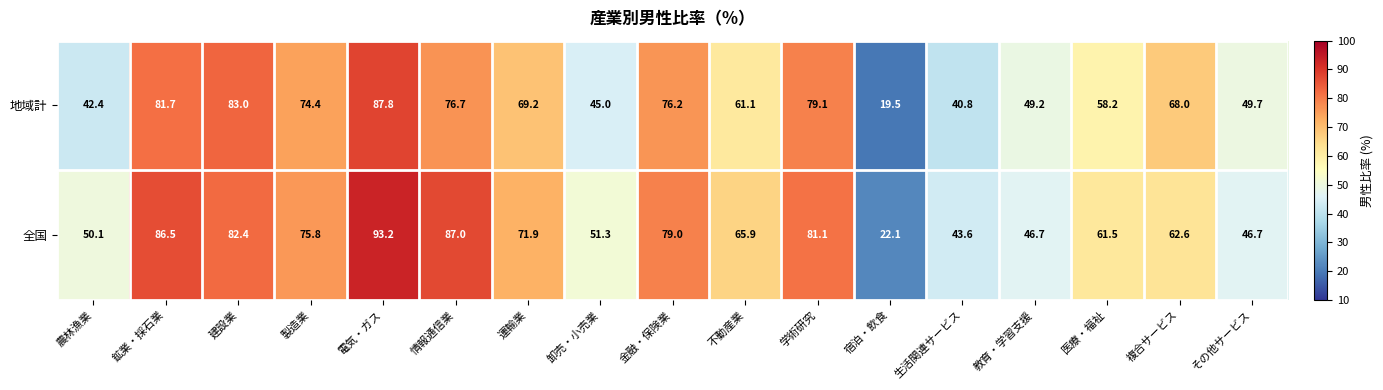

The value of 全国 at 複合サービス is 101.6. True or false?

False